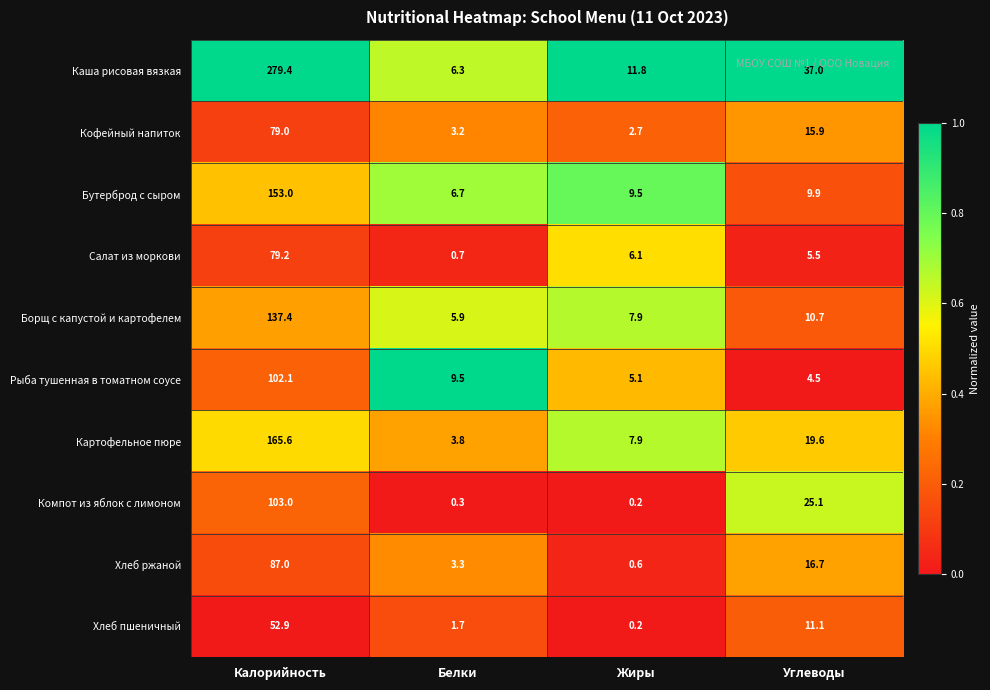

Which series has the largest range (max minus min)?

Каша рисовая вязкая